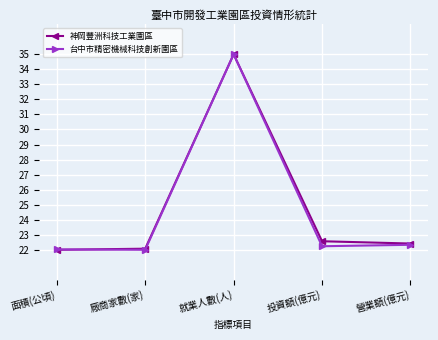

What is the value of the 台中市精密機械科技創新園區 point at the 1st from the left?

22.0